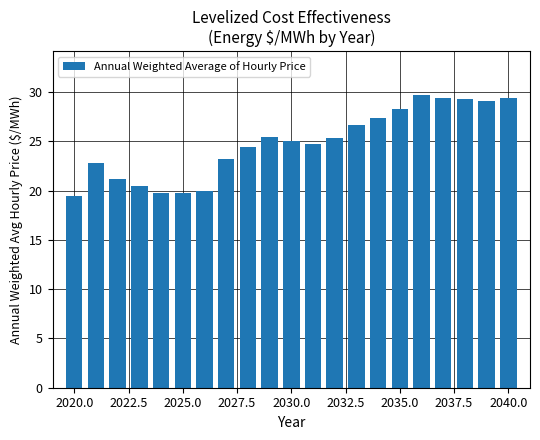

What is the difference between the maximum and minimum values?

10.2